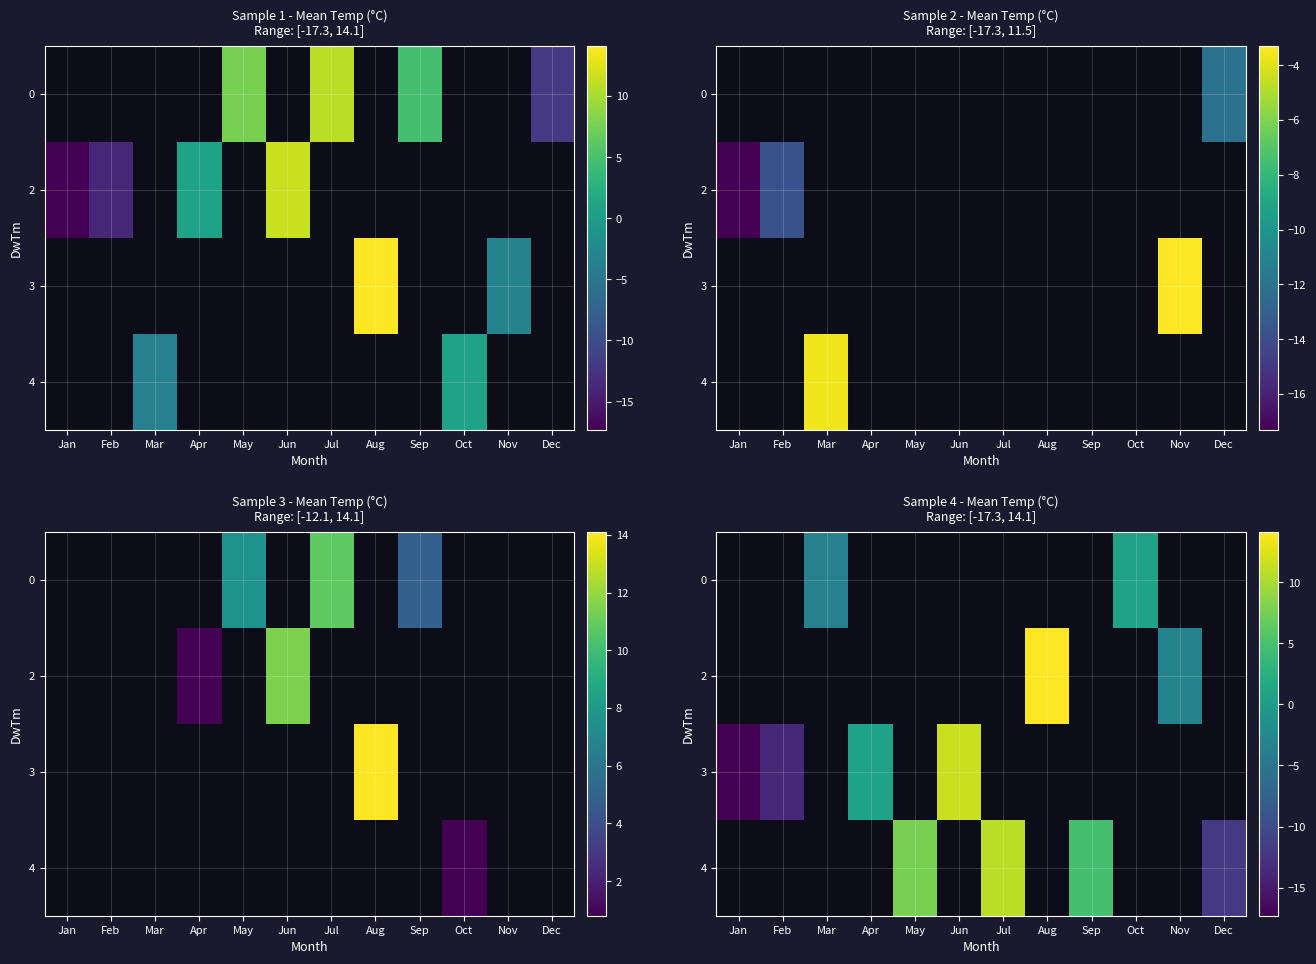

Which label corresponds to the smallest value in the chart?

Jan